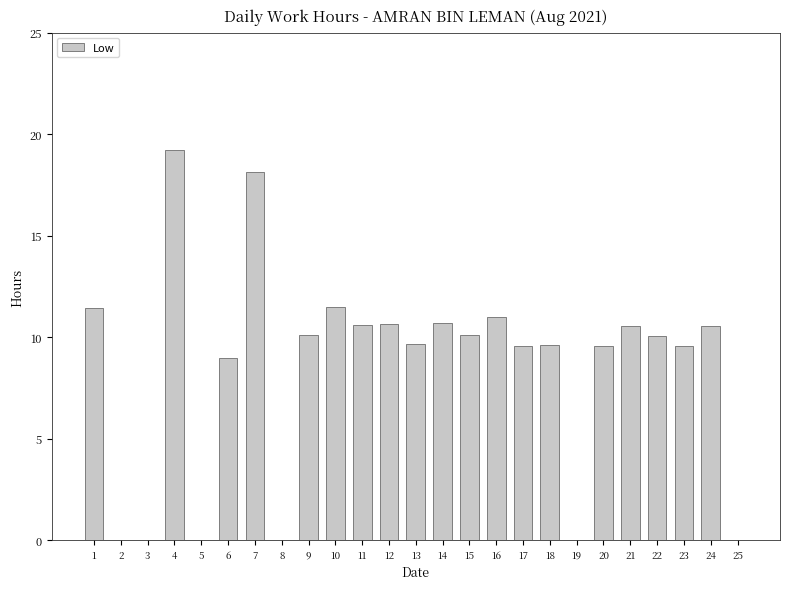

Count the number of data series in this chart.

1